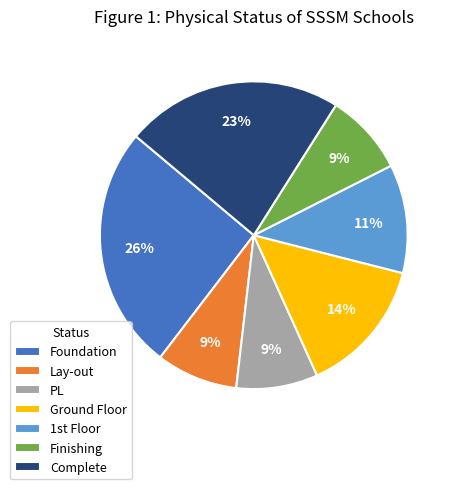

How many segments does this pie chart have?

7